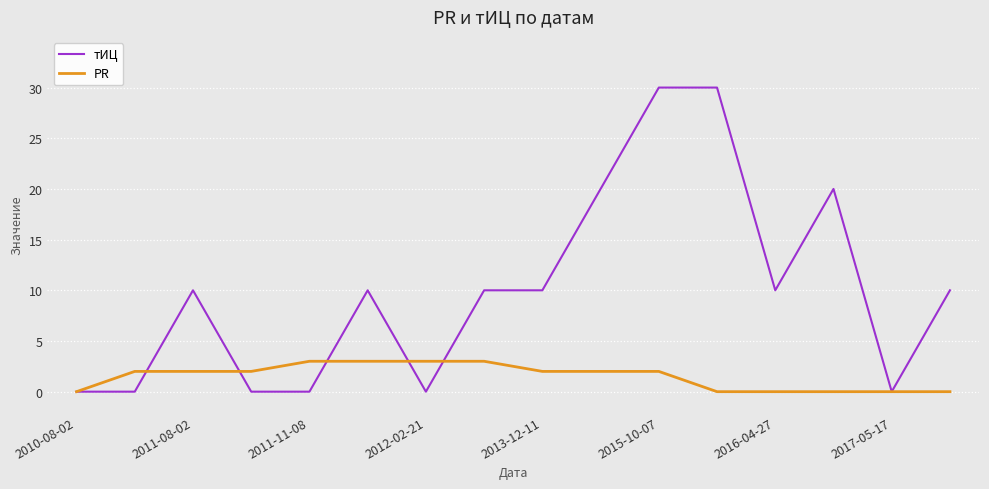

Which series has the largest total across all categories?

тИЦ